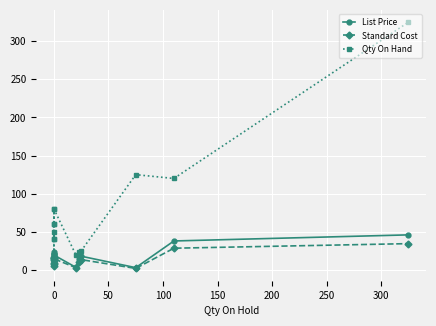

True or false: Qty On Hand has more than 0 interior local peaks.

True